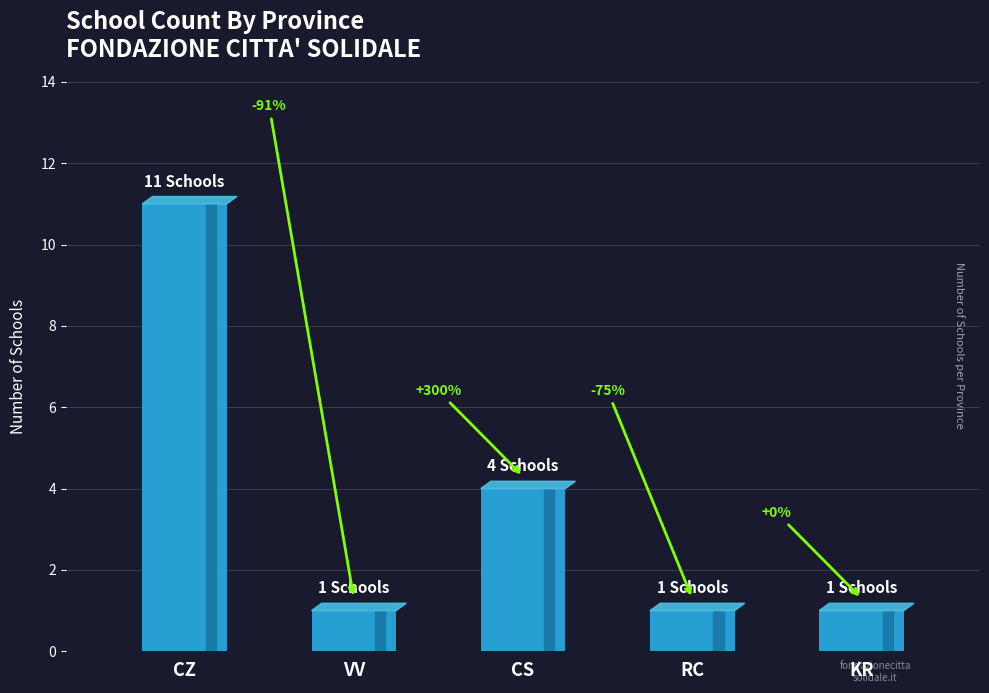

How many bars are there in total?

5